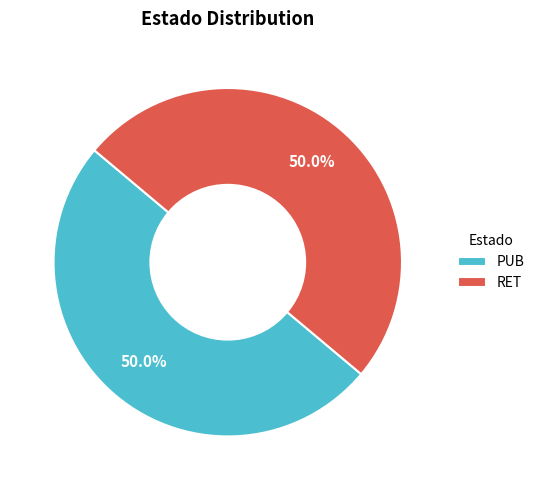

Is the sum of PUB and RET greater than half?

Yes